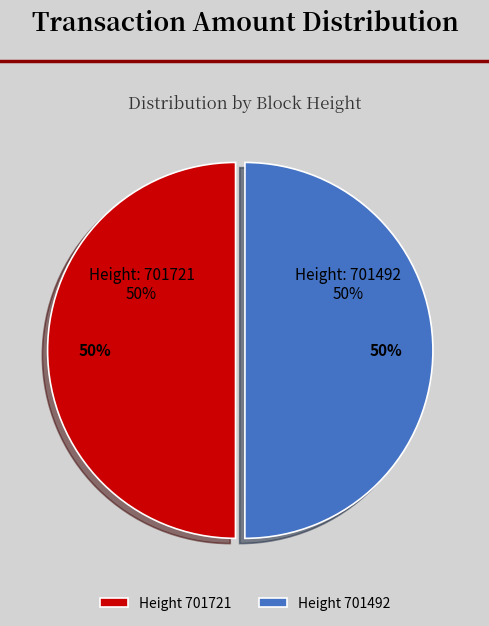

To the nearest percent, what percentage of the pie is 701721?

50%